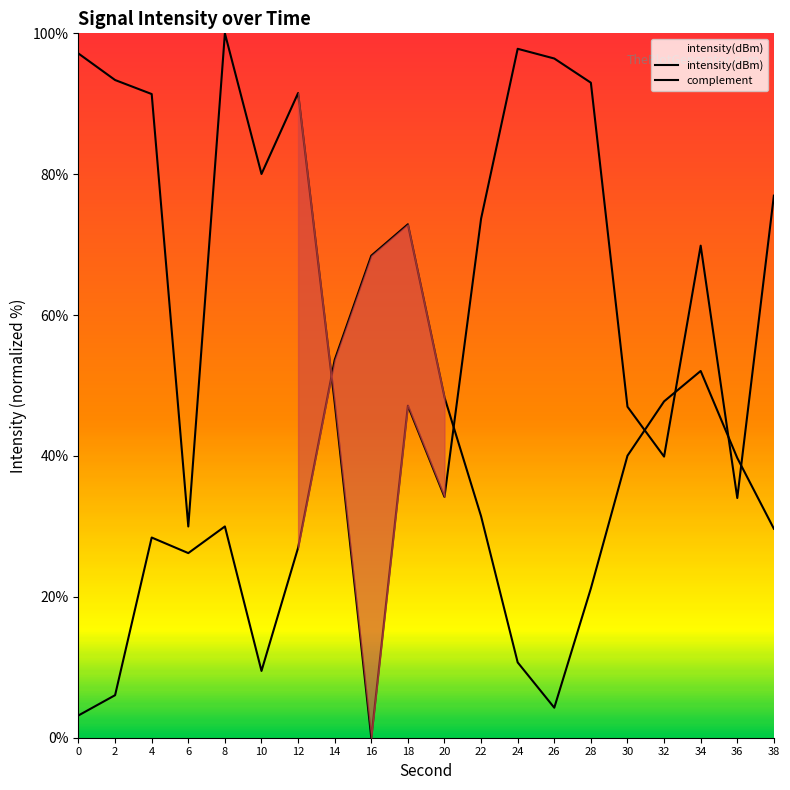

Rank the series at 26 from highest to lowest value.

intensity(dBm), complement